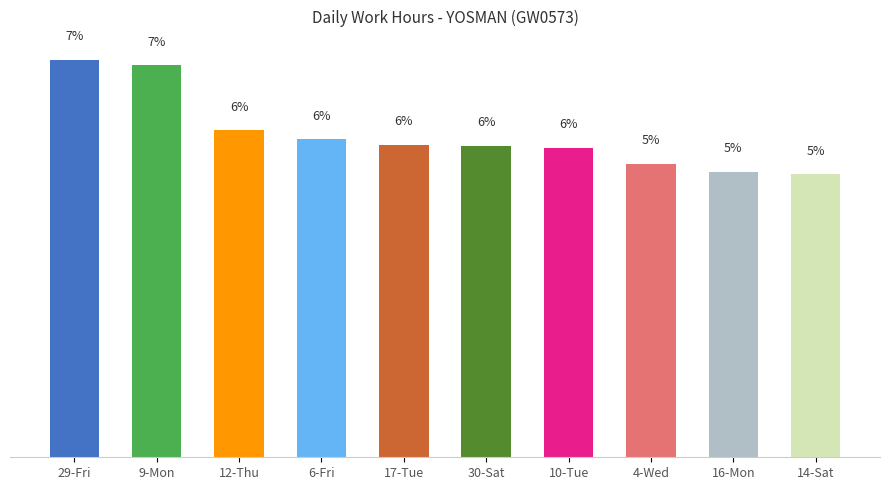

How many categories are shown in the chart?

10